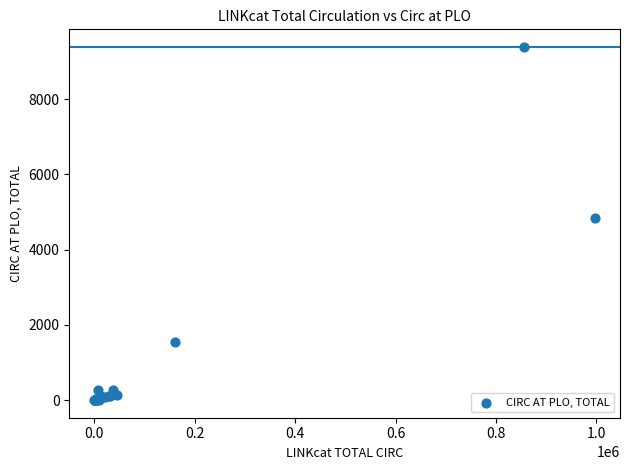

What Y value in the scatter plot is closest to 4692?

4842